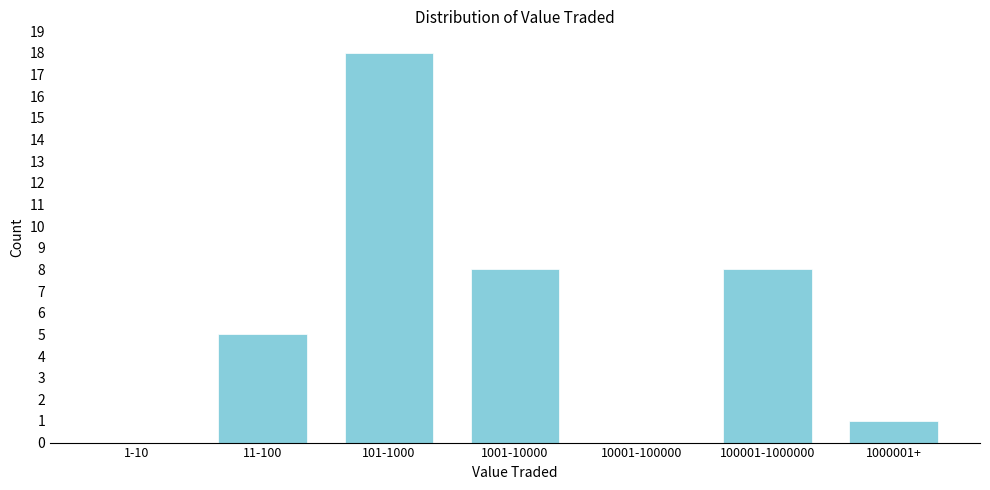

Reading left to right, extract all data points from this chart.

1-10=0	11-100=5	101-1000=18	1001-10000=8	10001-100000=0	100001-1000000=8	1000001+=1